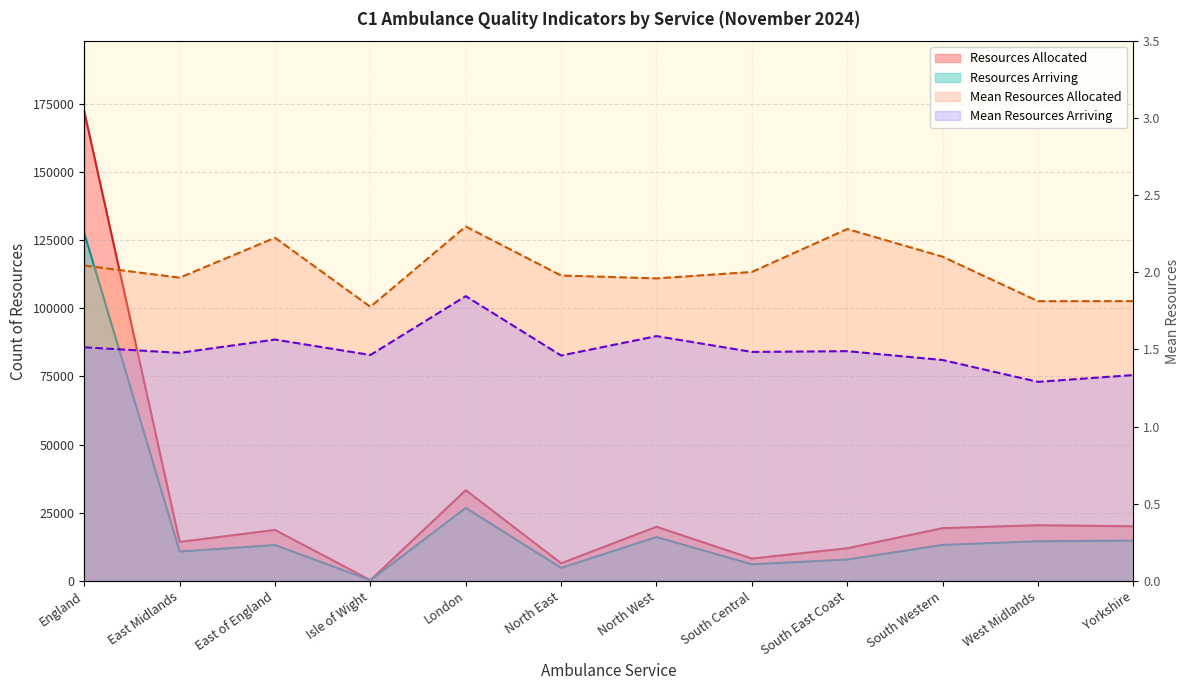

True or false: Resources Allocated and Resources Arriving cross at least once.

False